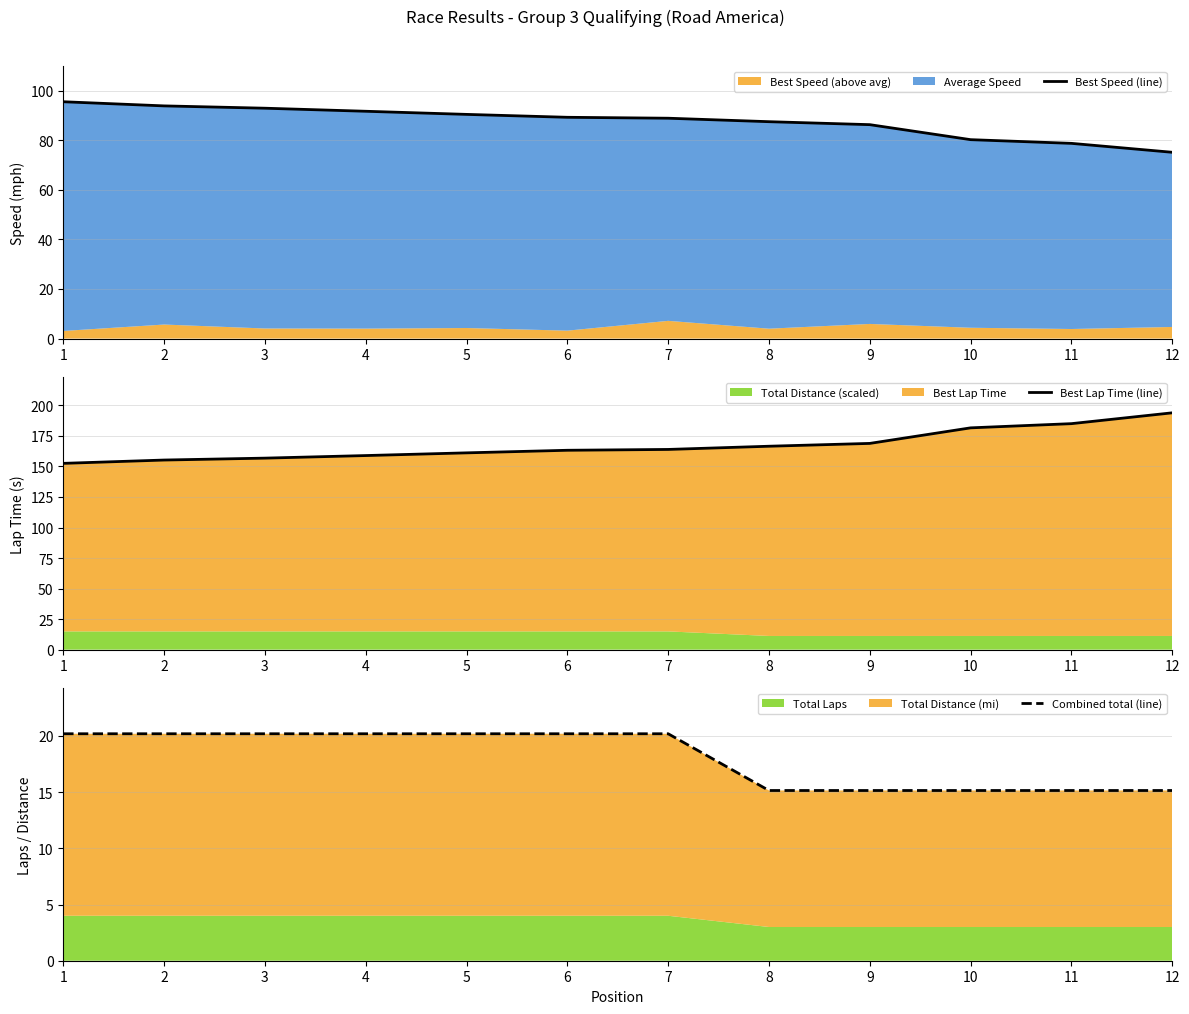

True or false: Best Lap Time (line) and Combined total (line) cross at least once.

False